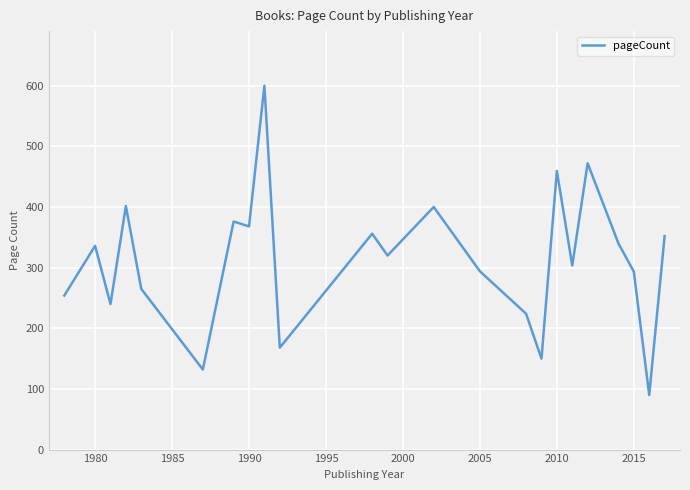

What is the minimum value shown in the chart?

90.0